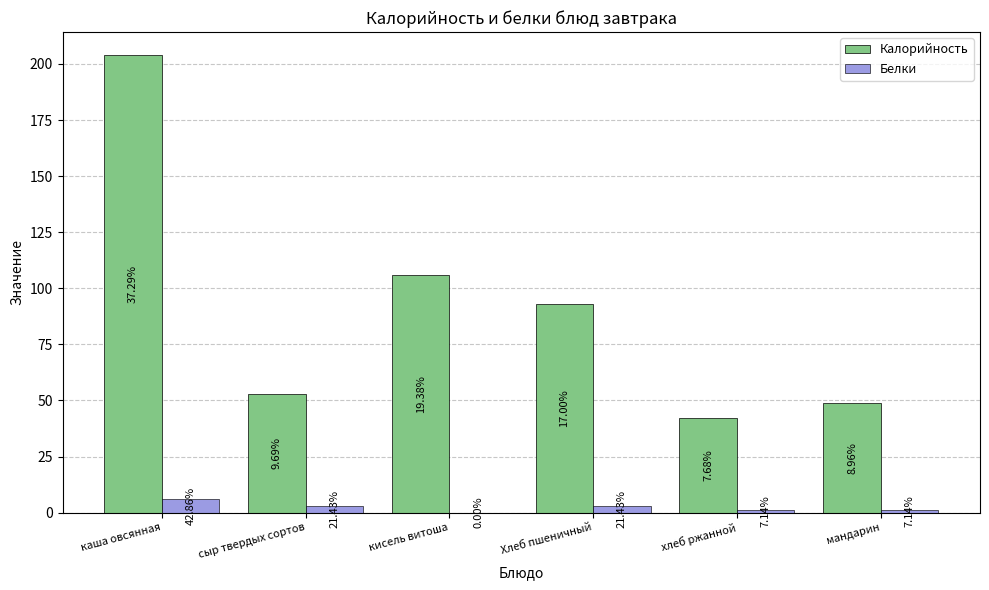

What are all the series names shown in the legend?

Калорийность, Белки